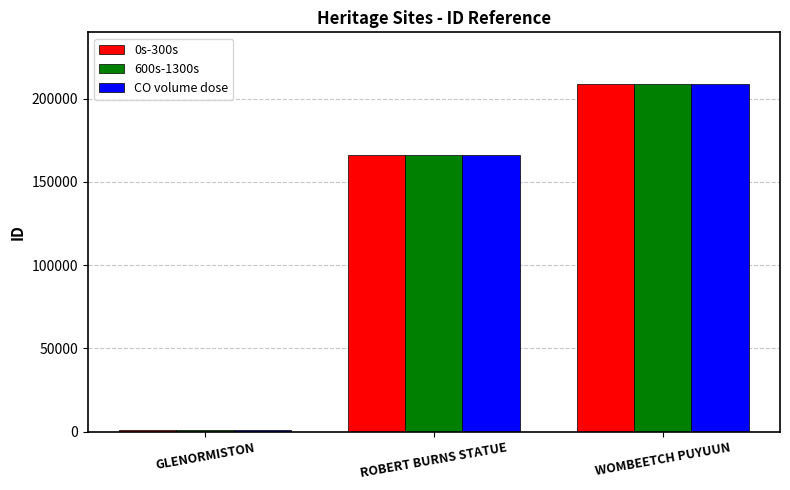

Where is CO volume dose nearest to the value 104829?

ROBERT BURNS STATUE